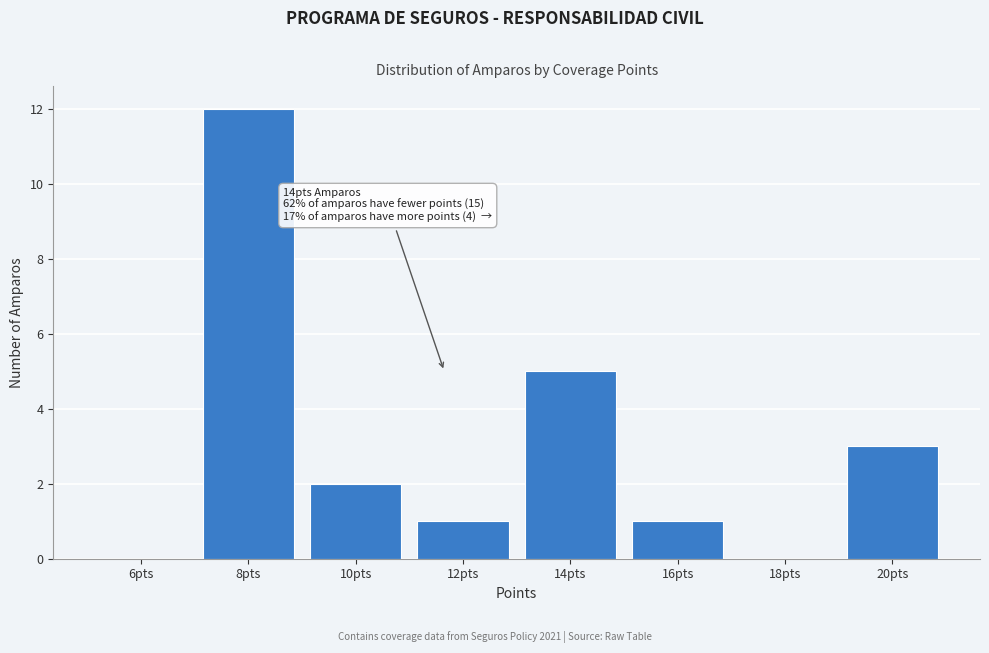

Reading right to left, transcribe all the data shown in this chart.

20pts=3	18pts=0	16pts=1	14pts=5	12pts=1	10pts=2	8pts=12	6pts=0